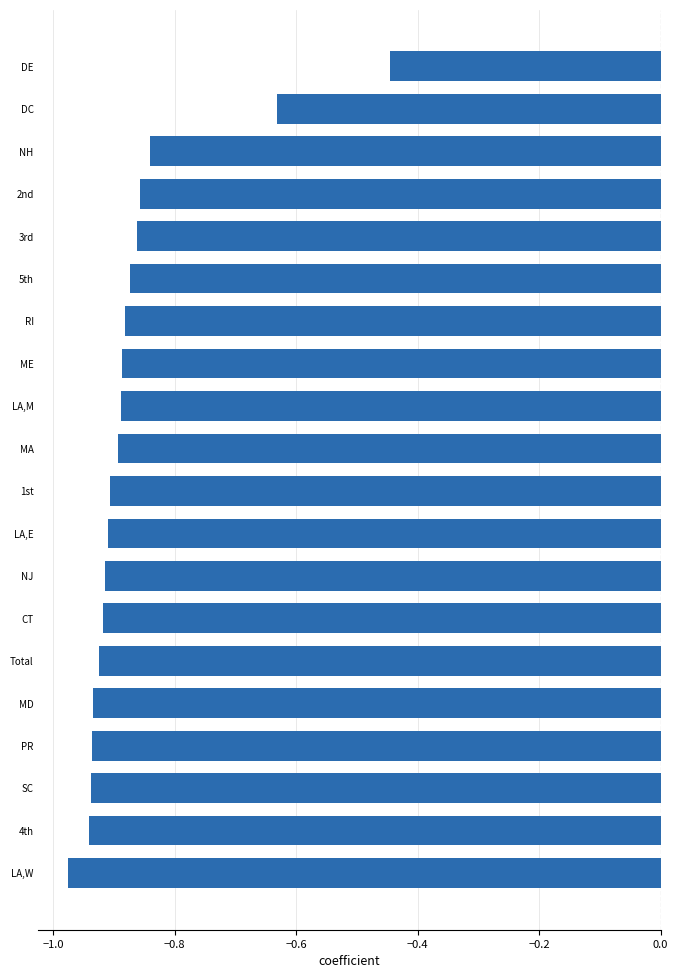

Which has a higher value, 1st or DC?

DC